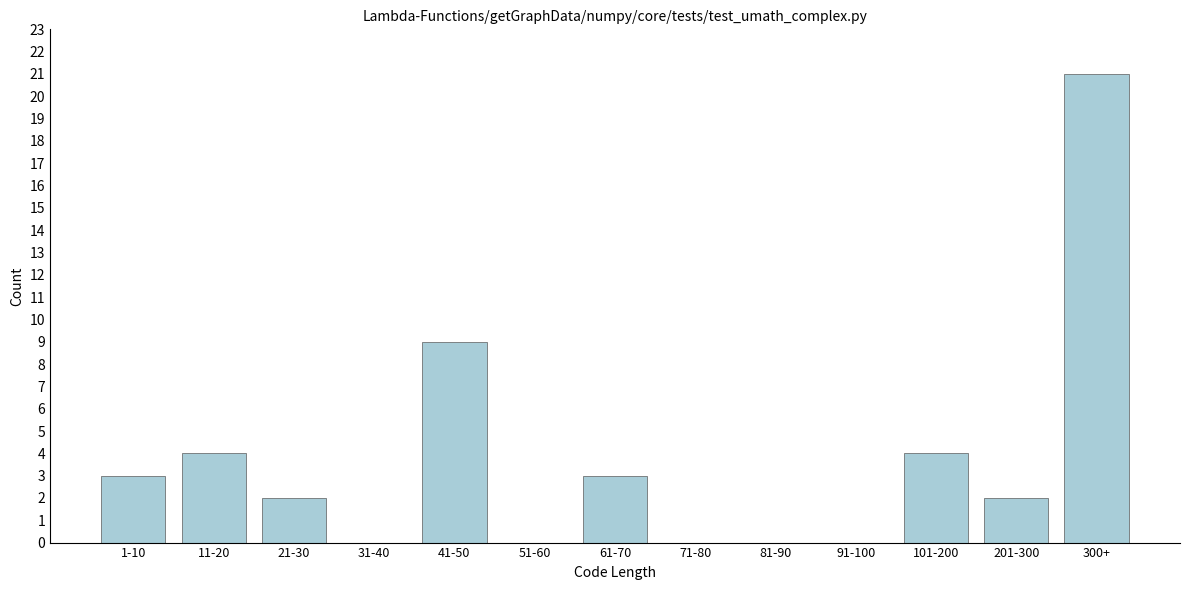

Reading left to right, extract all data points from this chart.

1-10=3	11-20=4	21-30=2	31-40=0	41-50=9	51-60=0	61-70=3	71-80=0	81-90=0	91-100=0	101-200=4	201-300=2	300+=21